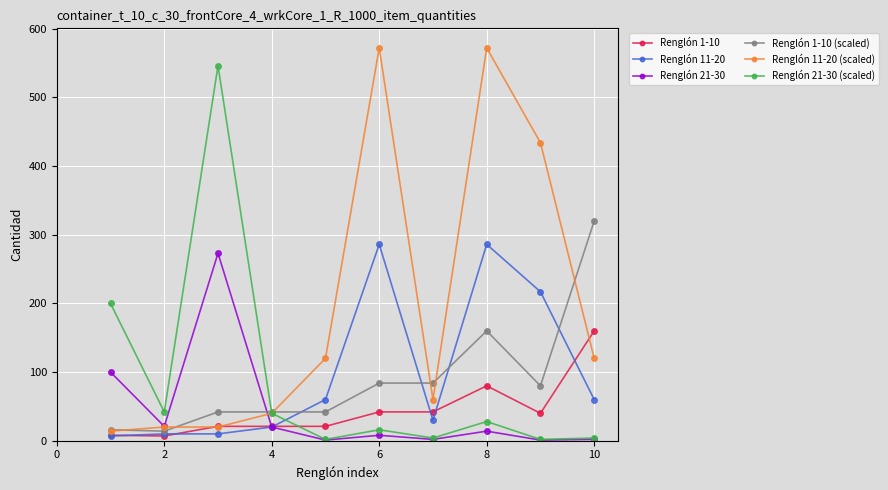

List the series in order of their peak value, lowest first.

Renglón 1-10, Renglón 21-30, Renglón 11-20, Renglón 1-10 (scaled), Renglón 21-30 (scaled), Renglón 11-20 (scaled)